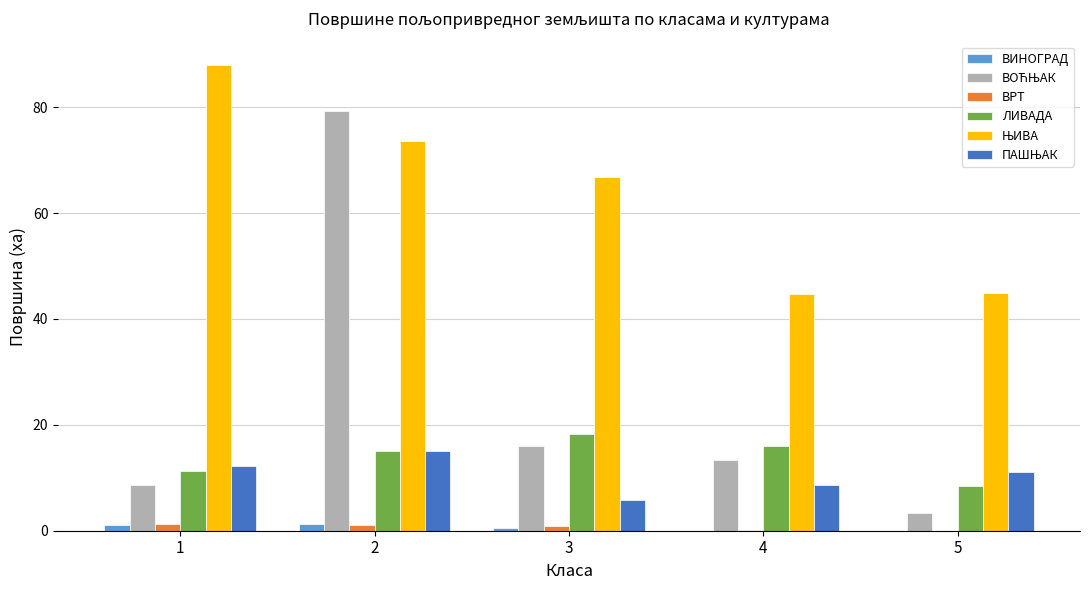

What is the greatest value displayed?

88.0